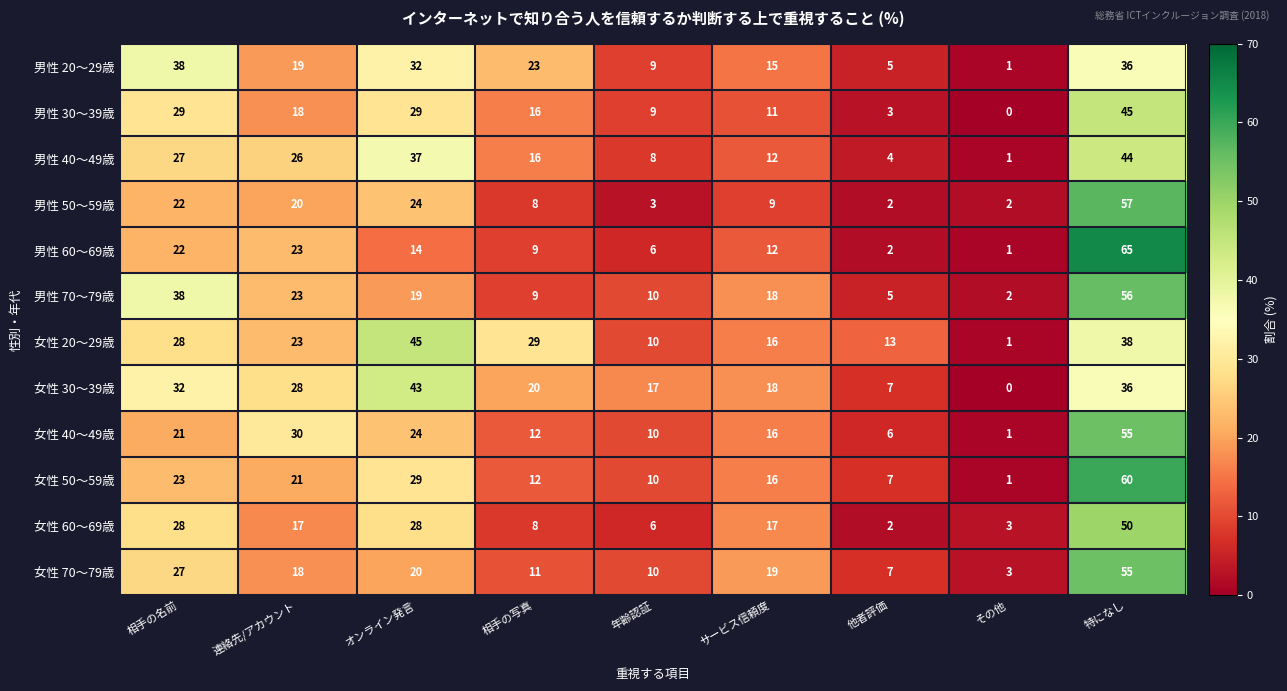

Is it true that 女性 70～79歳 equals 7 at 他者評価?

True